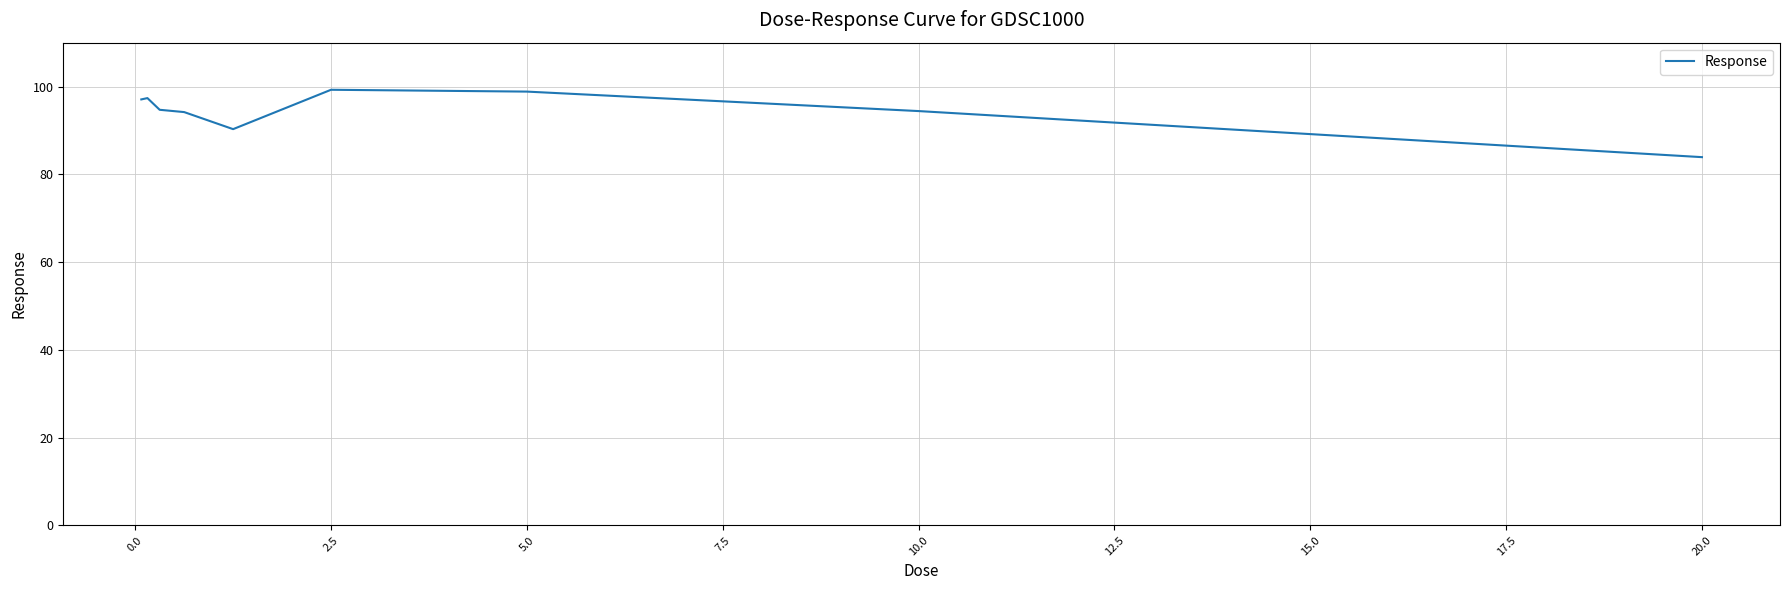

What is the minimum value shown in the chart?

83.9